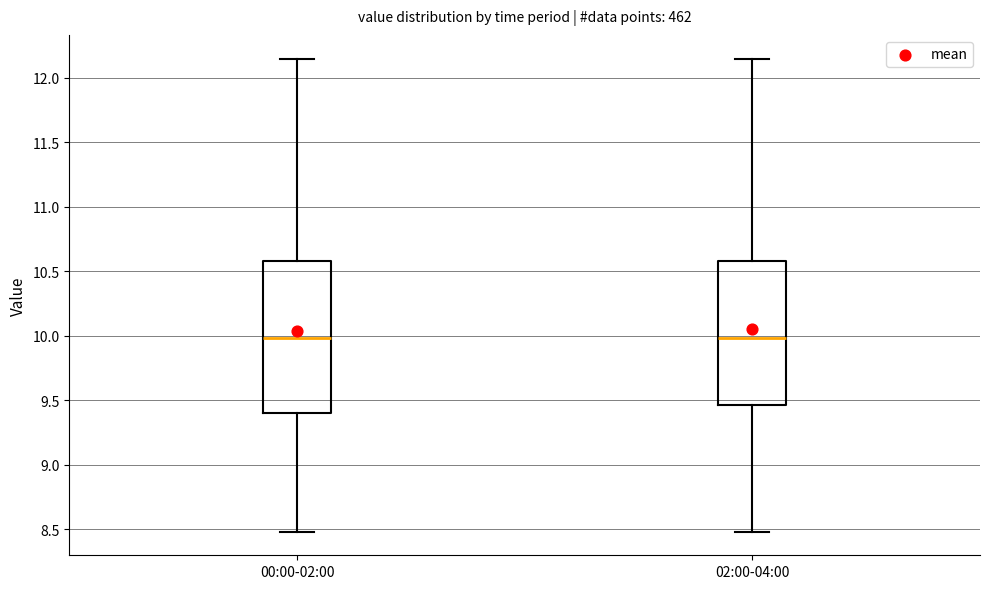

Where is the upper edge of the box for 00:00-02:00 on the y-axis? The values are not printed on the chart, so give them approximately, as read against the axis.

10.60